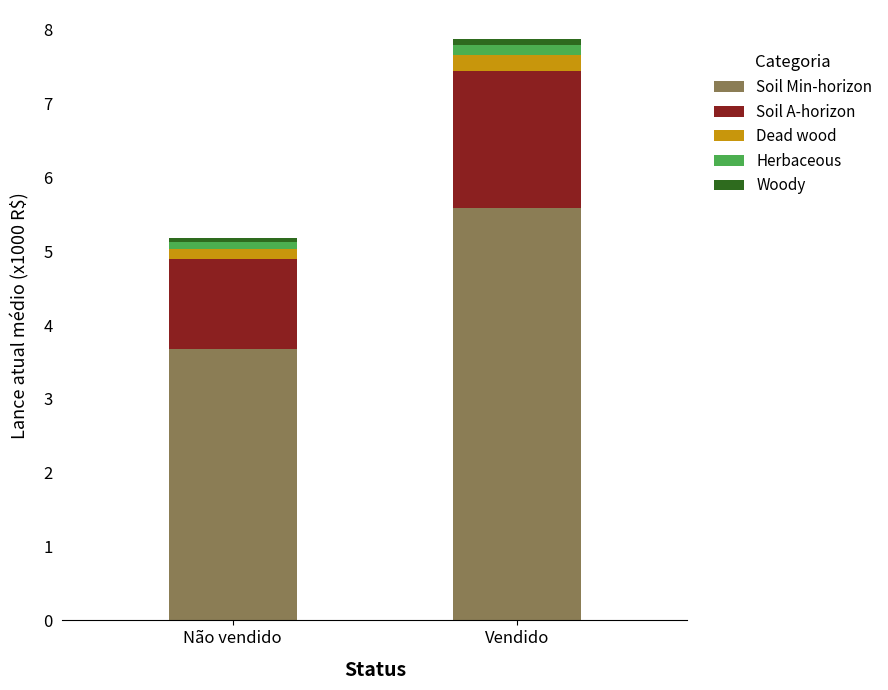

True or false: Soil Min-horizon has a value of 1.8 at Não vendido.

False